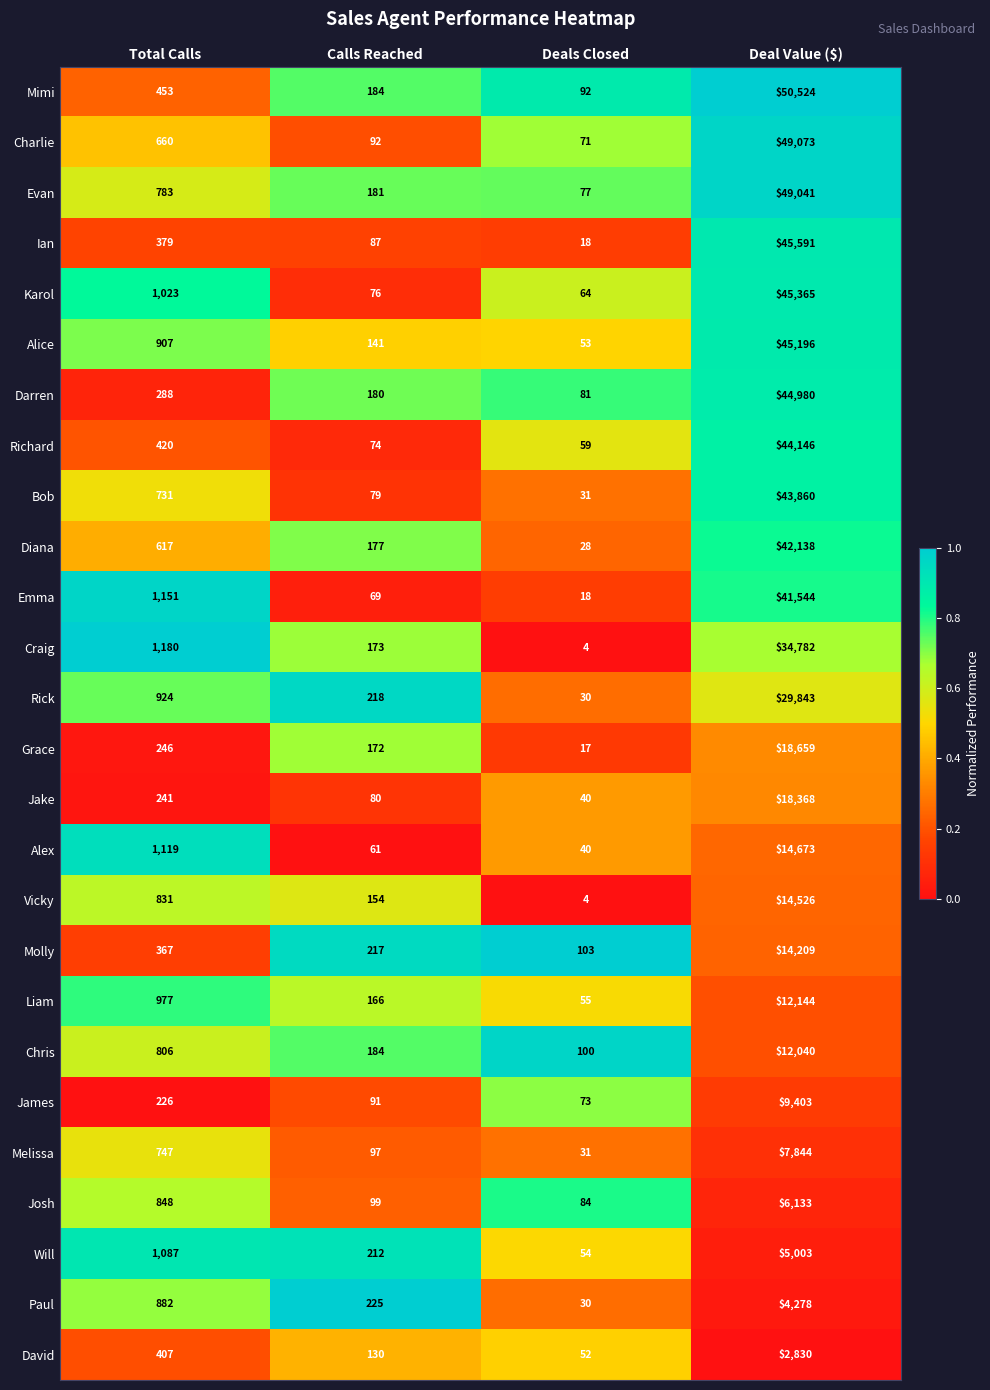

Rank the series at Total Calls from lowest to highest value.

James, Jake, Grace, Darren, Molly, Ian, David, Richard, Mimi, Diana, Charlie, Bob, Melissa, Evan, Chris, Vicky, Josh, Paul, Alice, Rick, Liam, Karol, Will, Alex, Emma, Craig